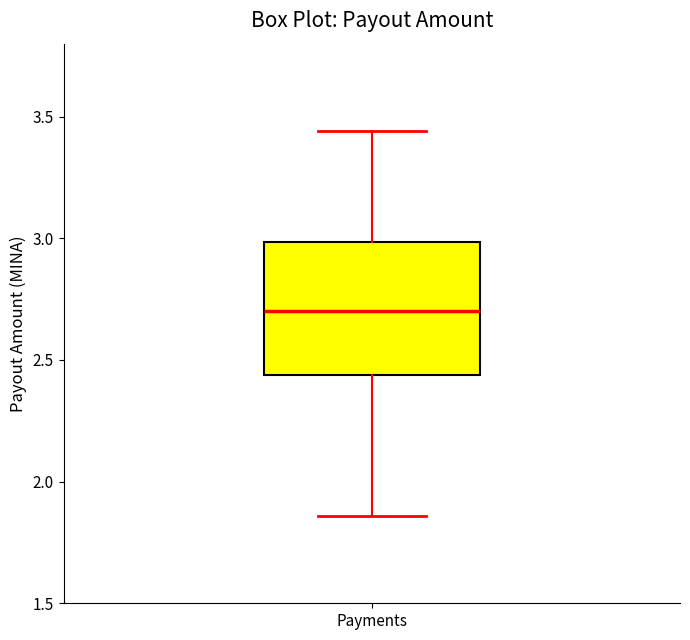

Read this box plot against the y-axis: the position of the median line, the range covered by the box, and the ends of both whiskers. The values are not printed on the chart, so give them approximately, as read against the axis.

median 2.70, box 2.45 to 3.00, whiskers 1.85 to 3.45